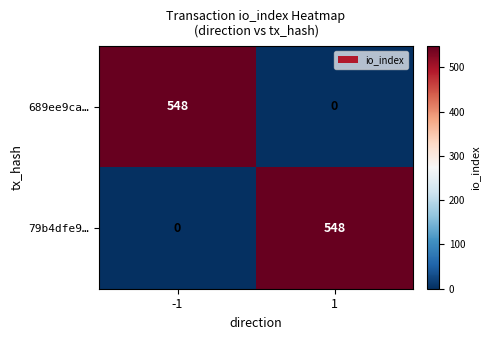

What is the approximate value of 689ee9ca… at -1?

548